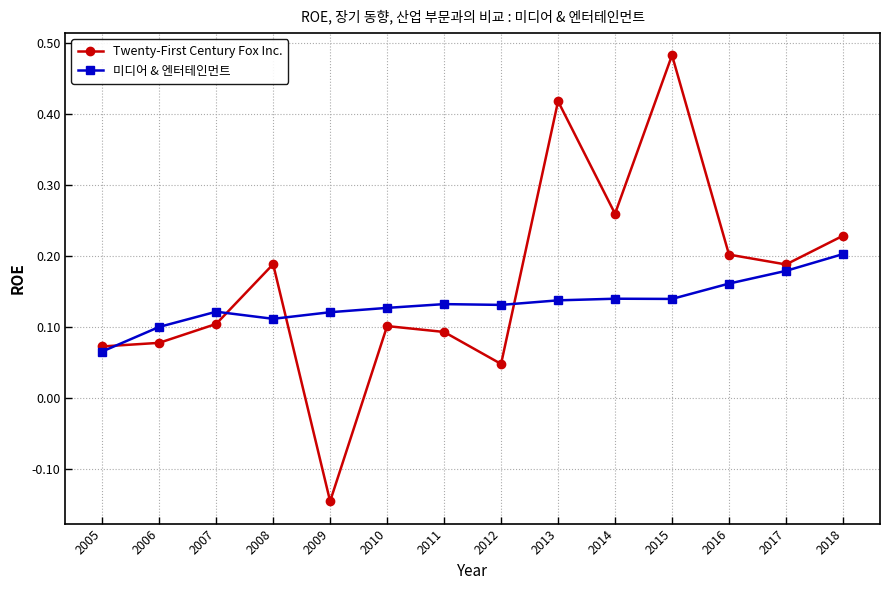

What is the sum of the Twenty-First Century Fox Inc. values at 2011 and 2015?

0.6